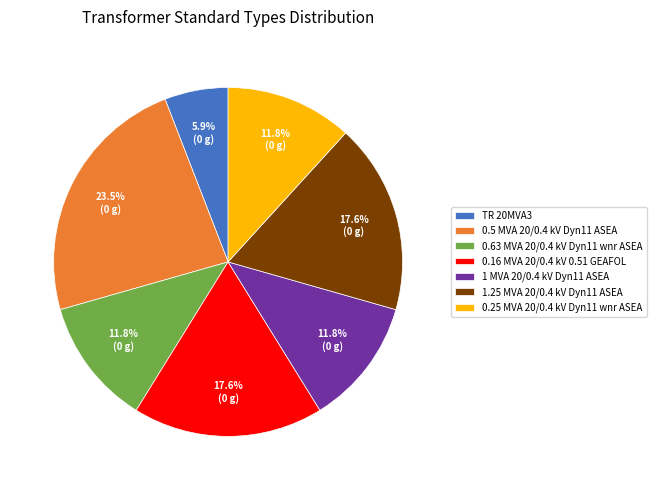

How many segments does this pie chart have?

7